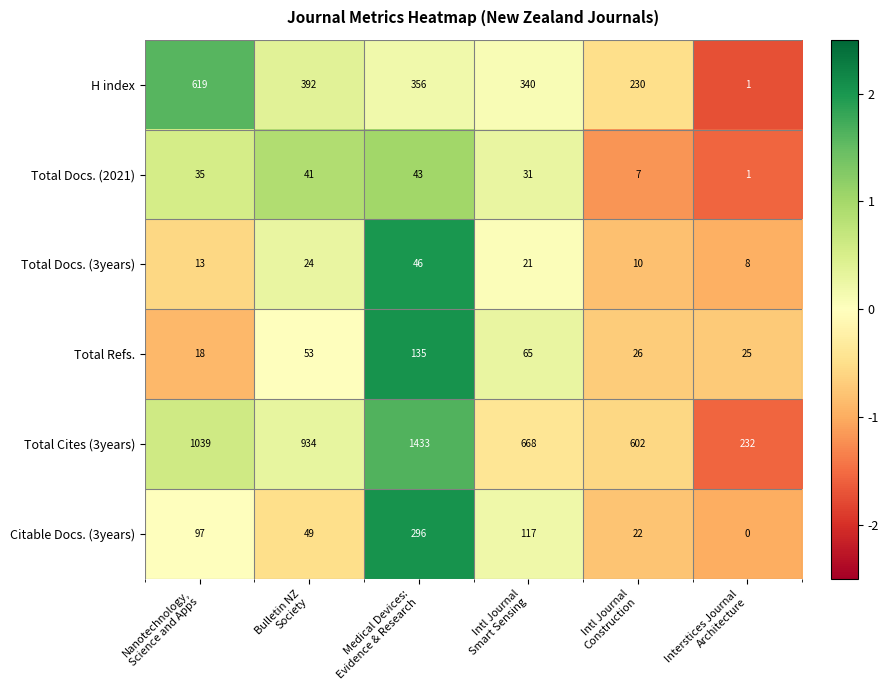

What is the highest value of the Total Docs. (2021) series?

43